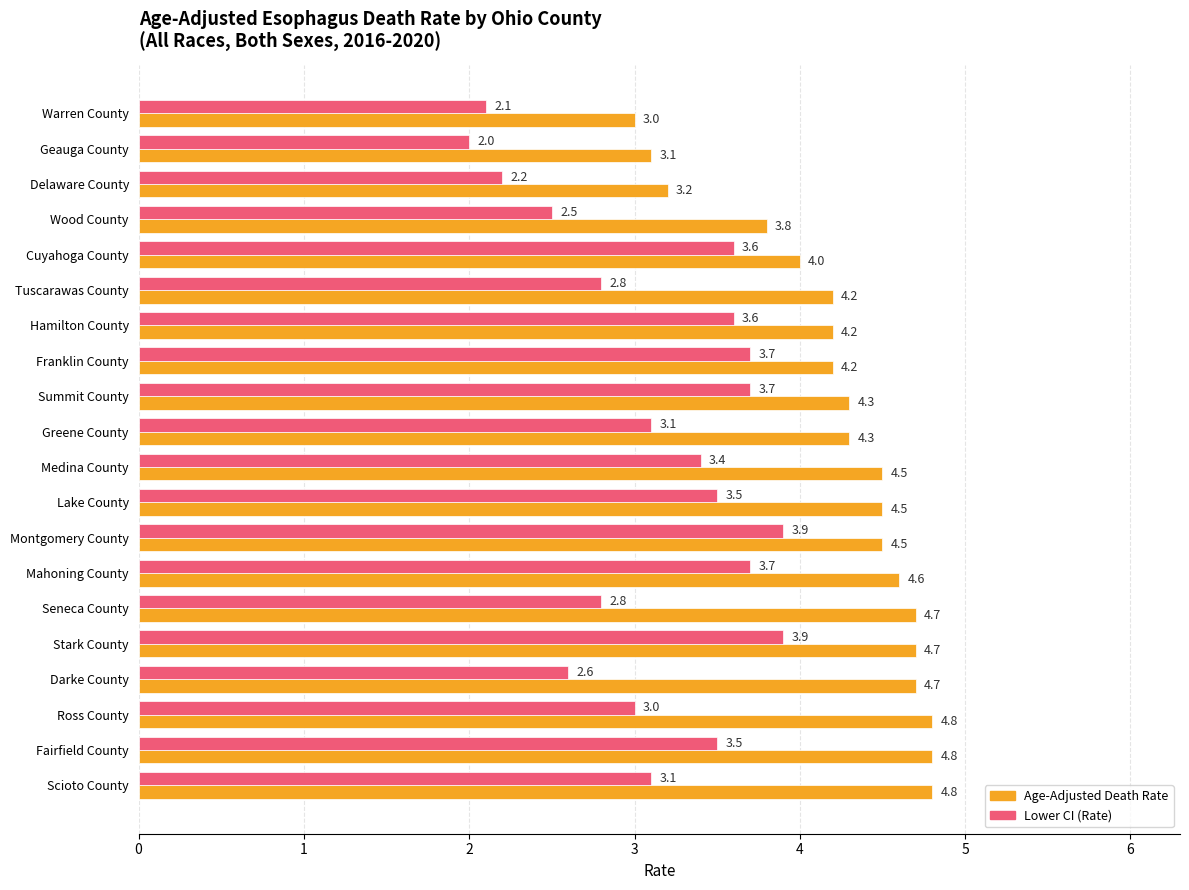

Which series has the largest total across all categories?

Age-Adjusted Death Rate